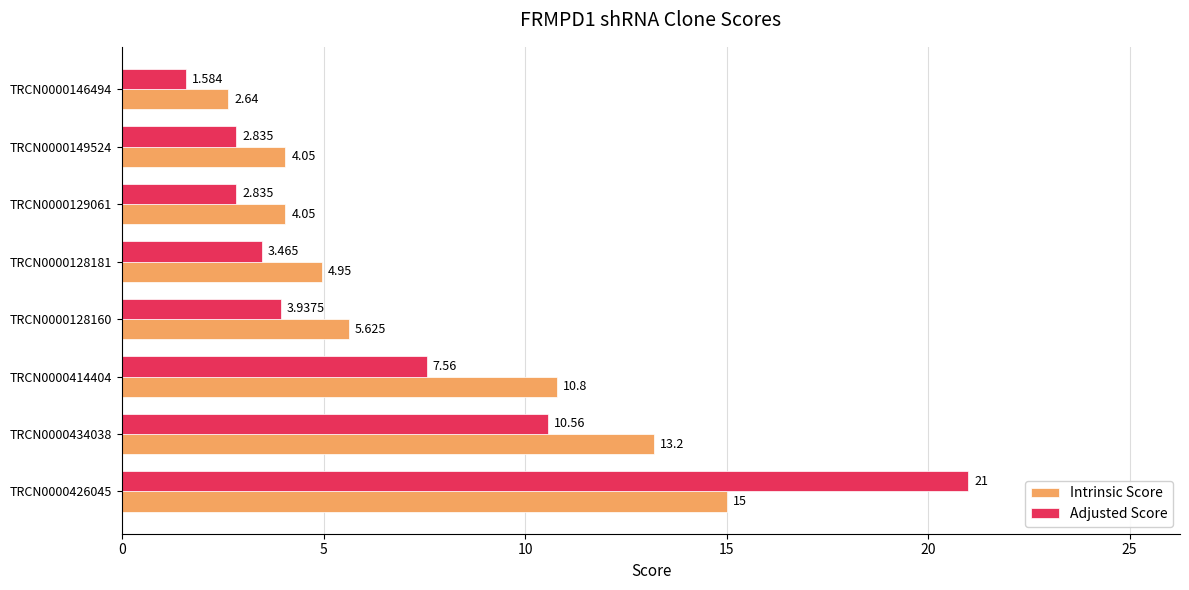

How many data points does each series have?

8